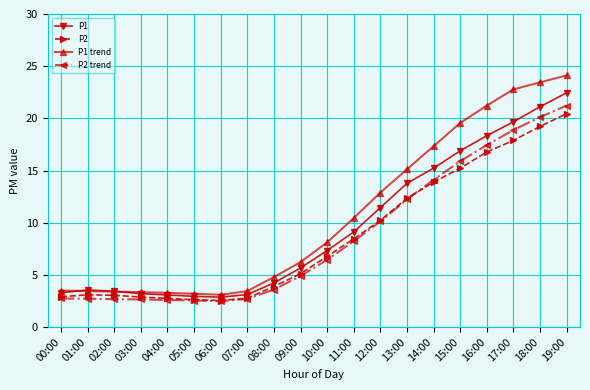

The P1 trend series shows 1.9 at 04:00. True or false?

False